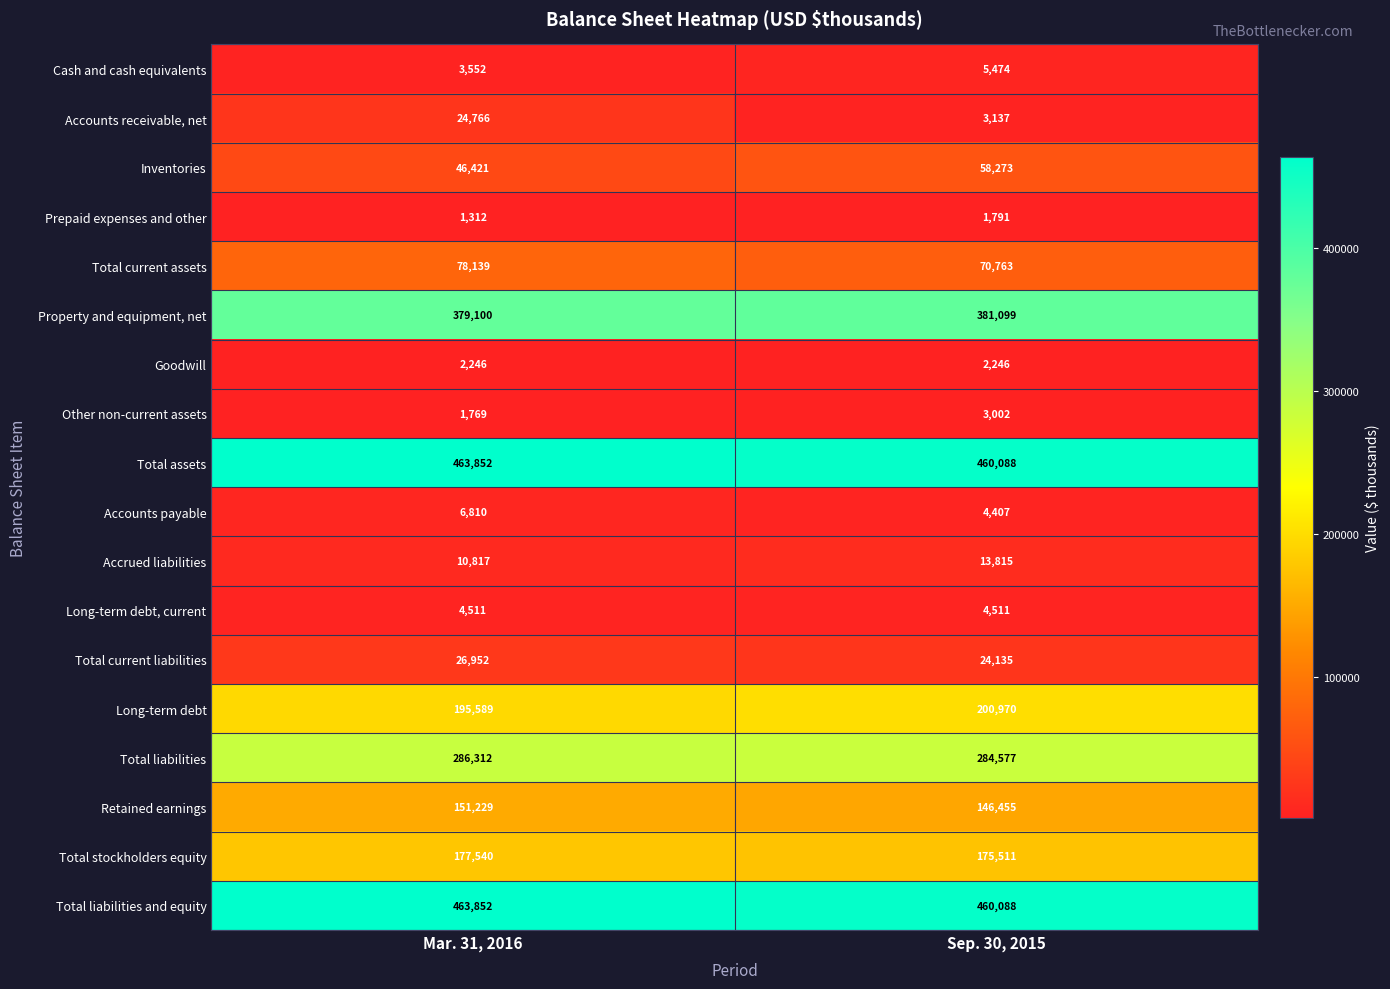

At which label is Accrued liabilities closest to 12316?

Mar. 31, 2016